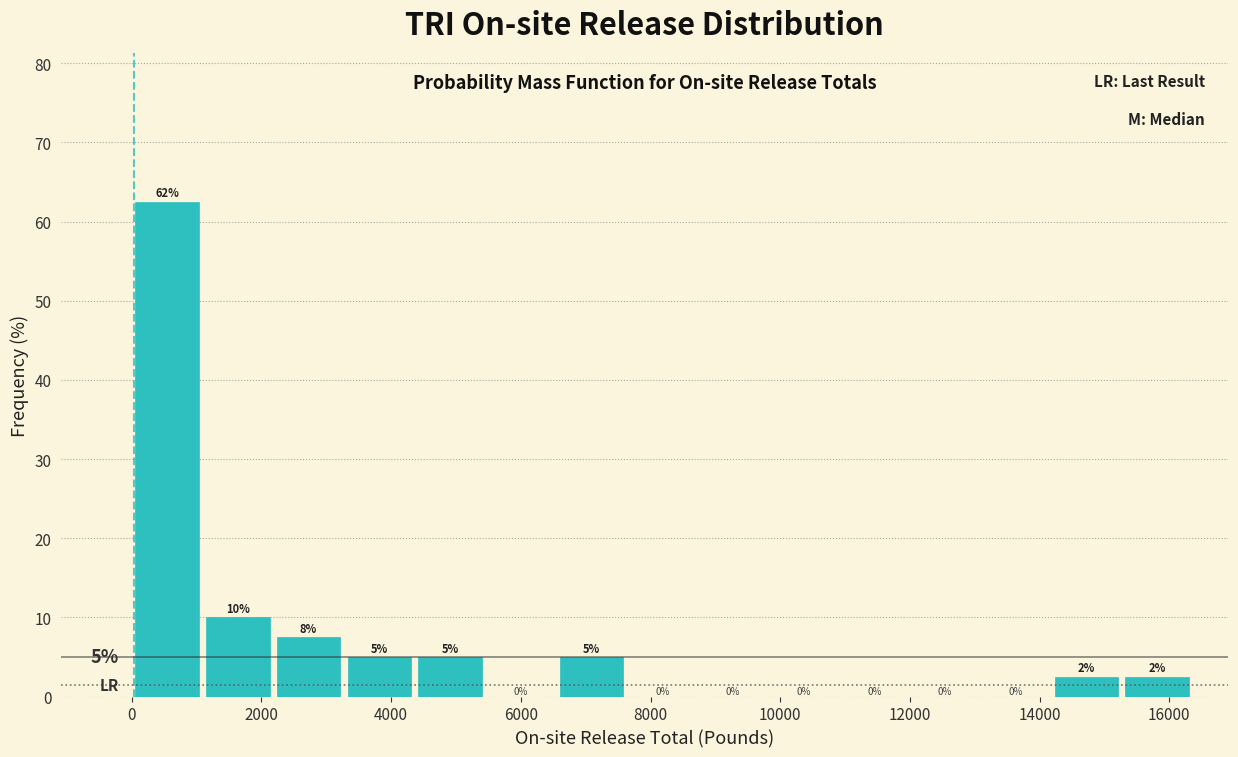

Which range on the x-axis has the tallest bar?

0 to 1000